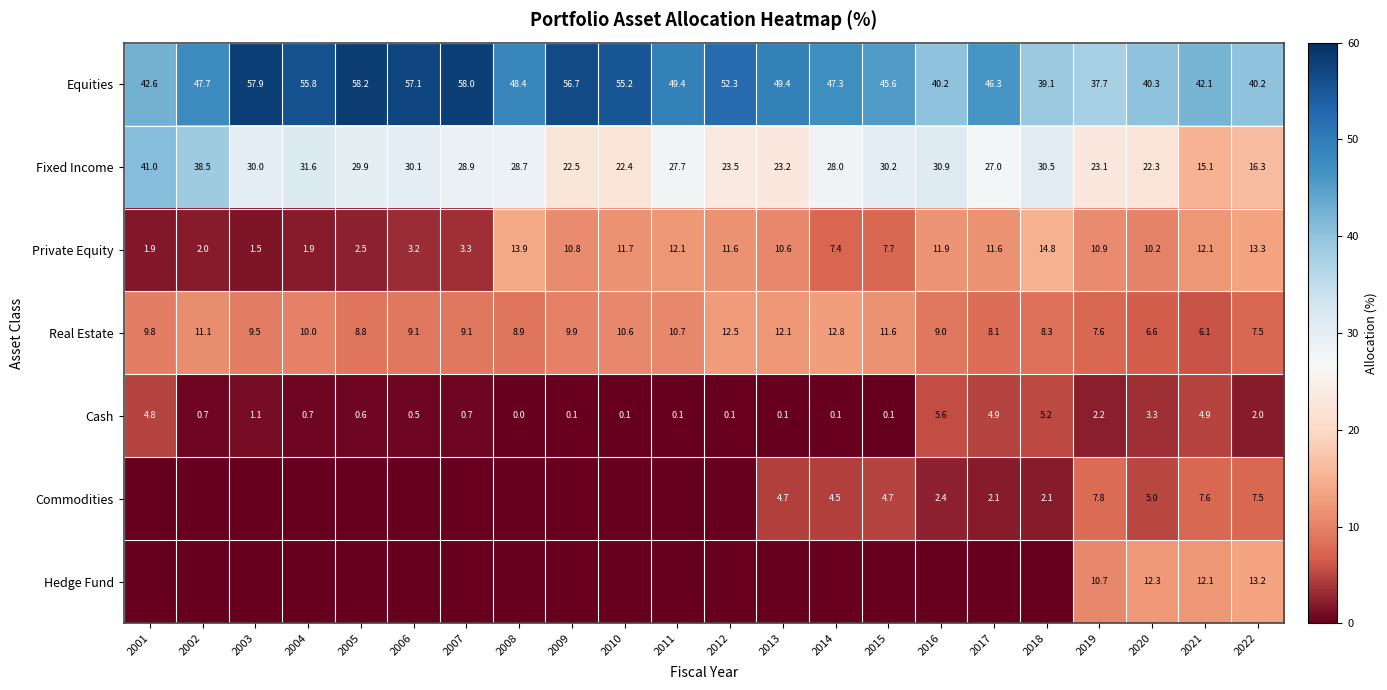

What is the highest value of the Private Equity series?

14.8